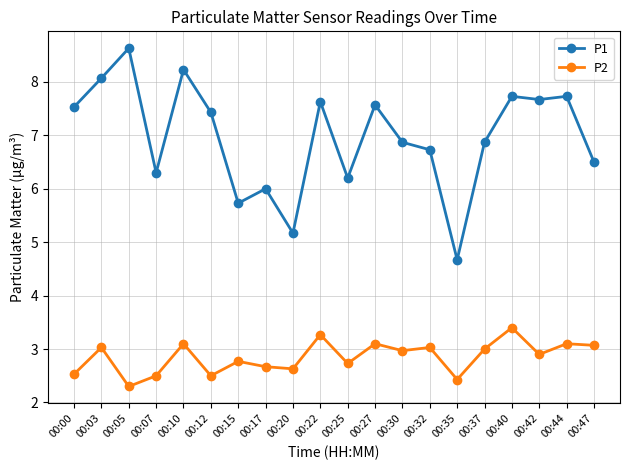

True or false: P1 and P2 cross at least once.

False